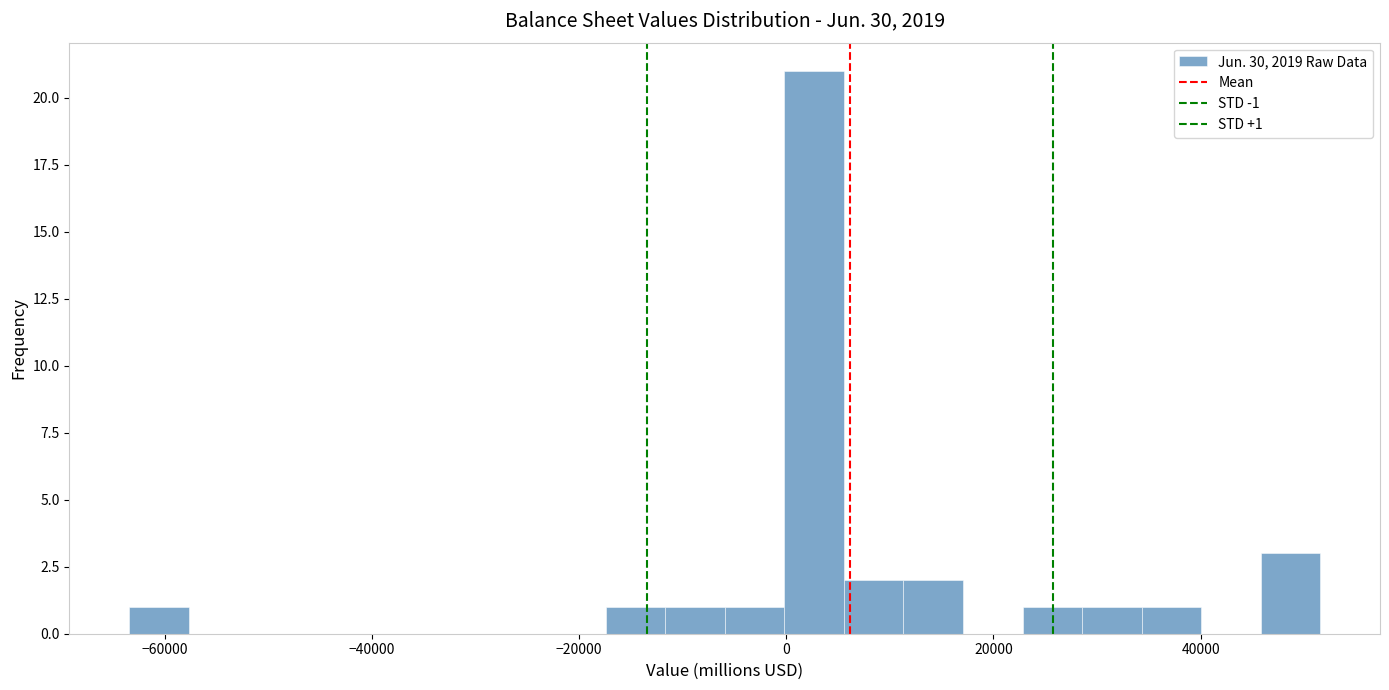

Read against the x-axis, roughly where is the centre of the tallest bar?

2000